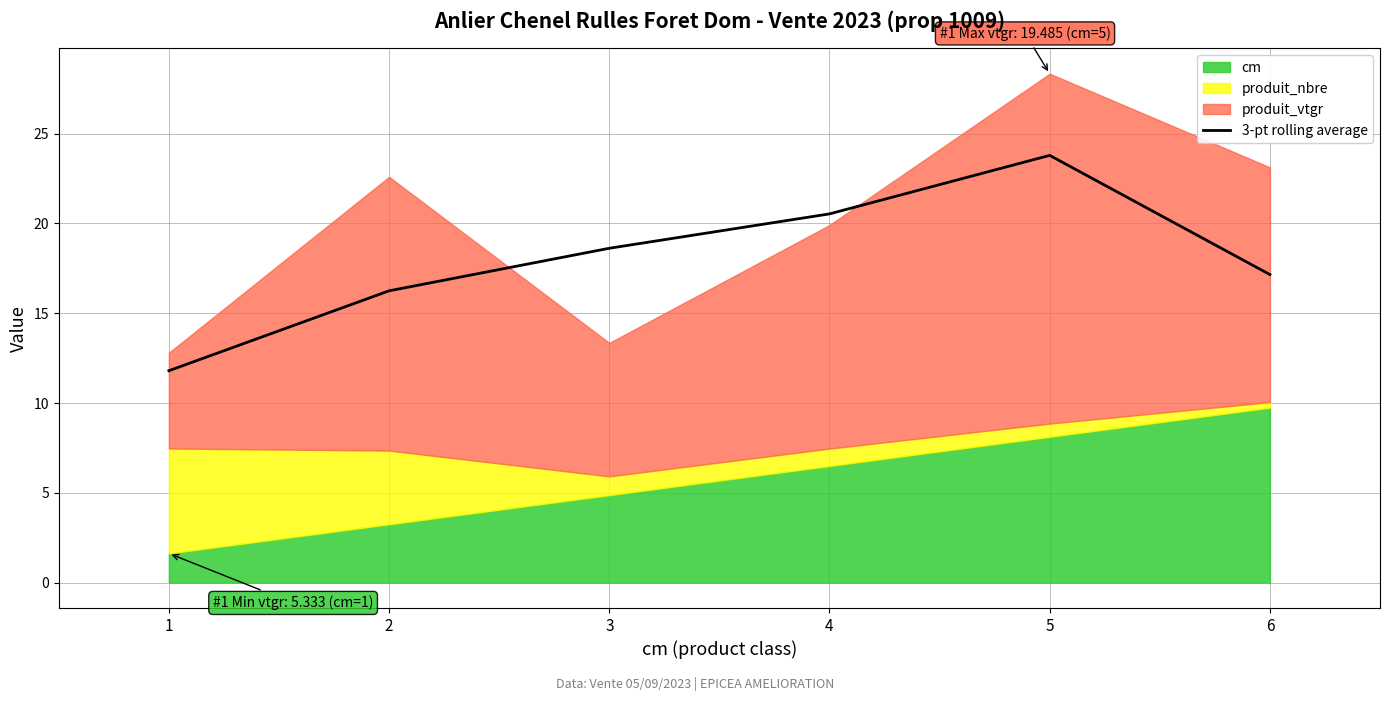

True or false: 3-pt rolling average has a value of 25.1 at 2.

False